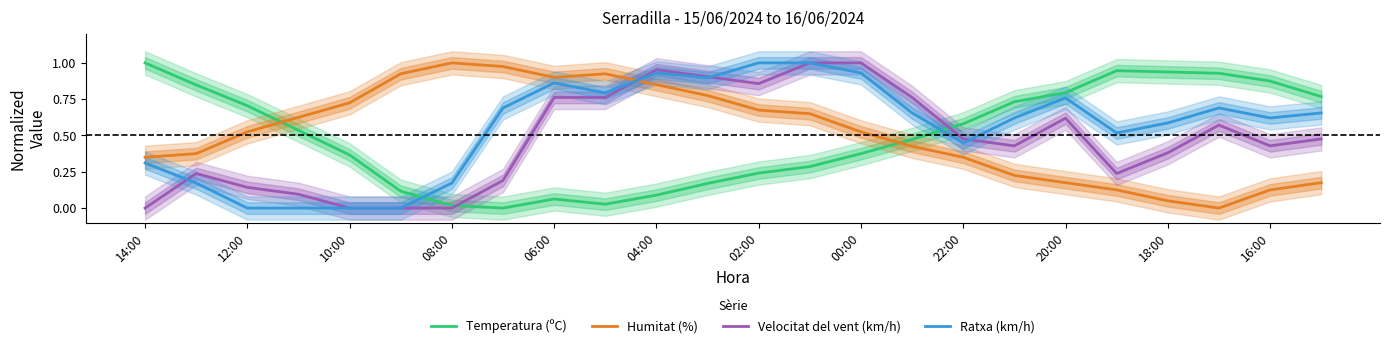

The Temperatura (ºC) series shows 1.3 at 16:00. True or false?

False